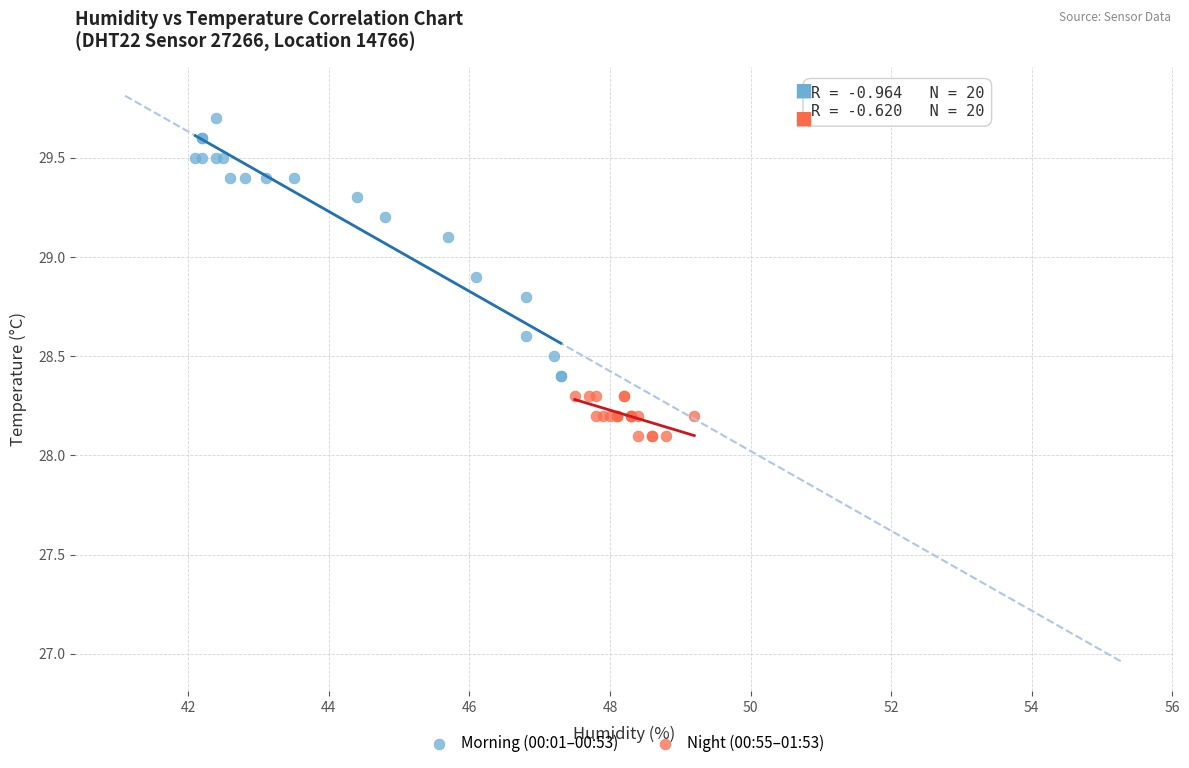

Which series has the largest Y range (max minus min)?

Morning (00:01–00:53)